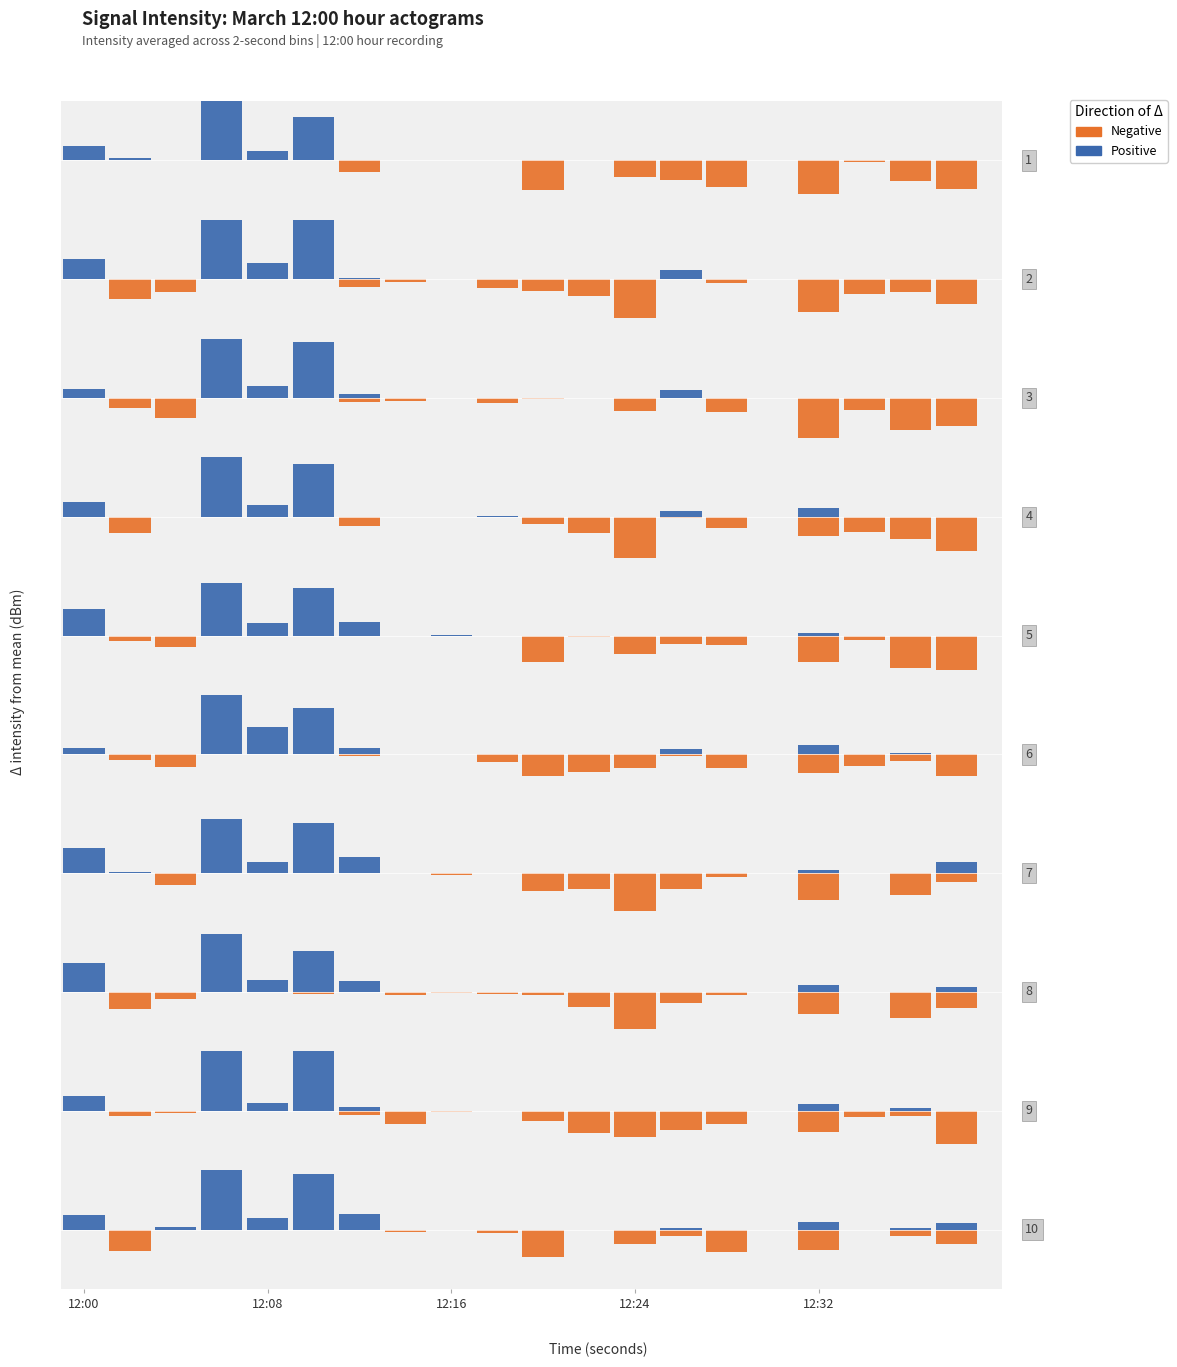

What is the difference between the second highest and second lowest values in the Positive series?

5.6